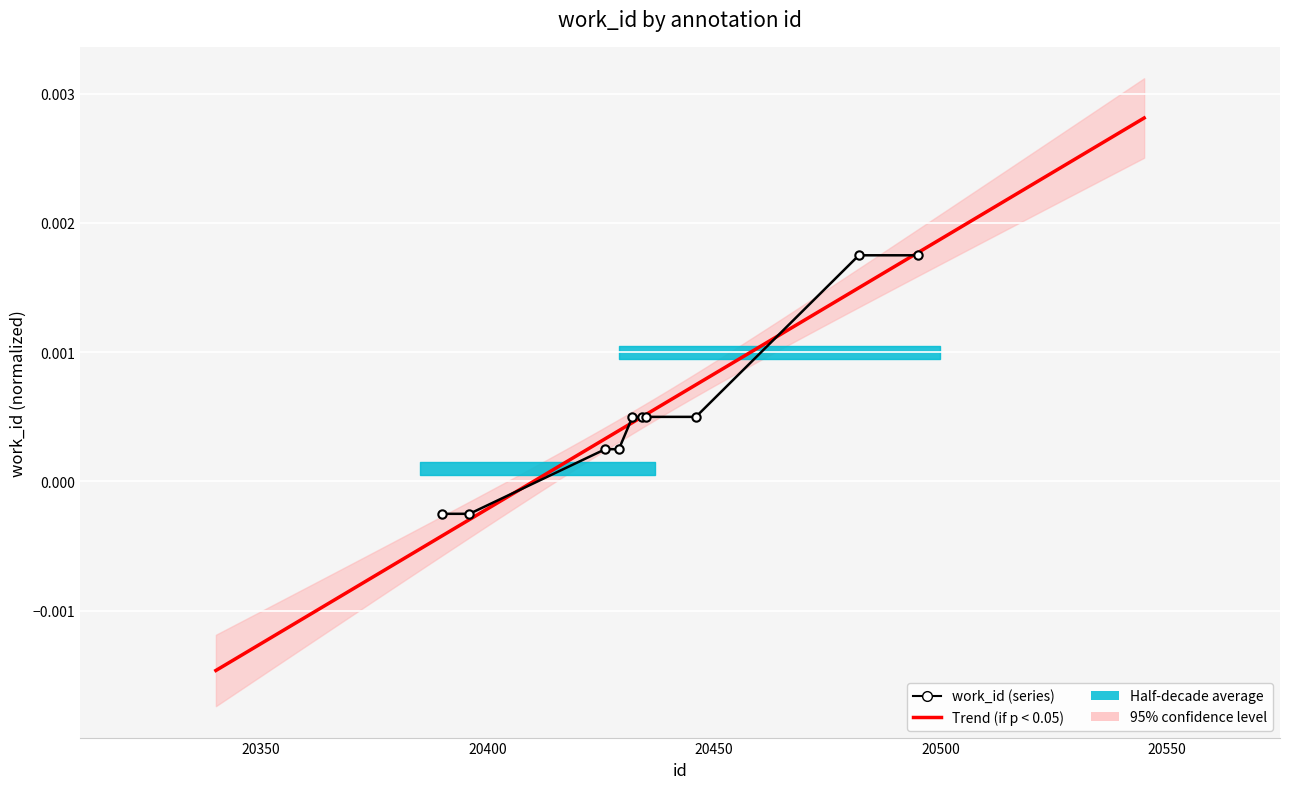

Count the number of values greater than 0.

8